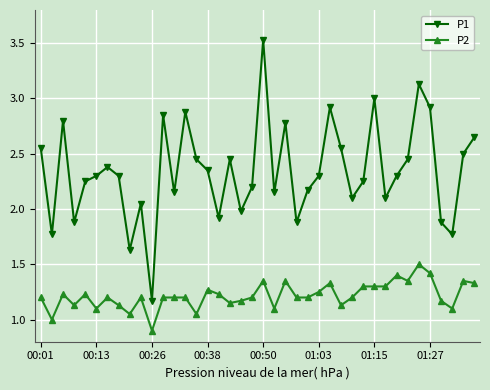

True or false: P2 and P1 intersect in this chart.

False